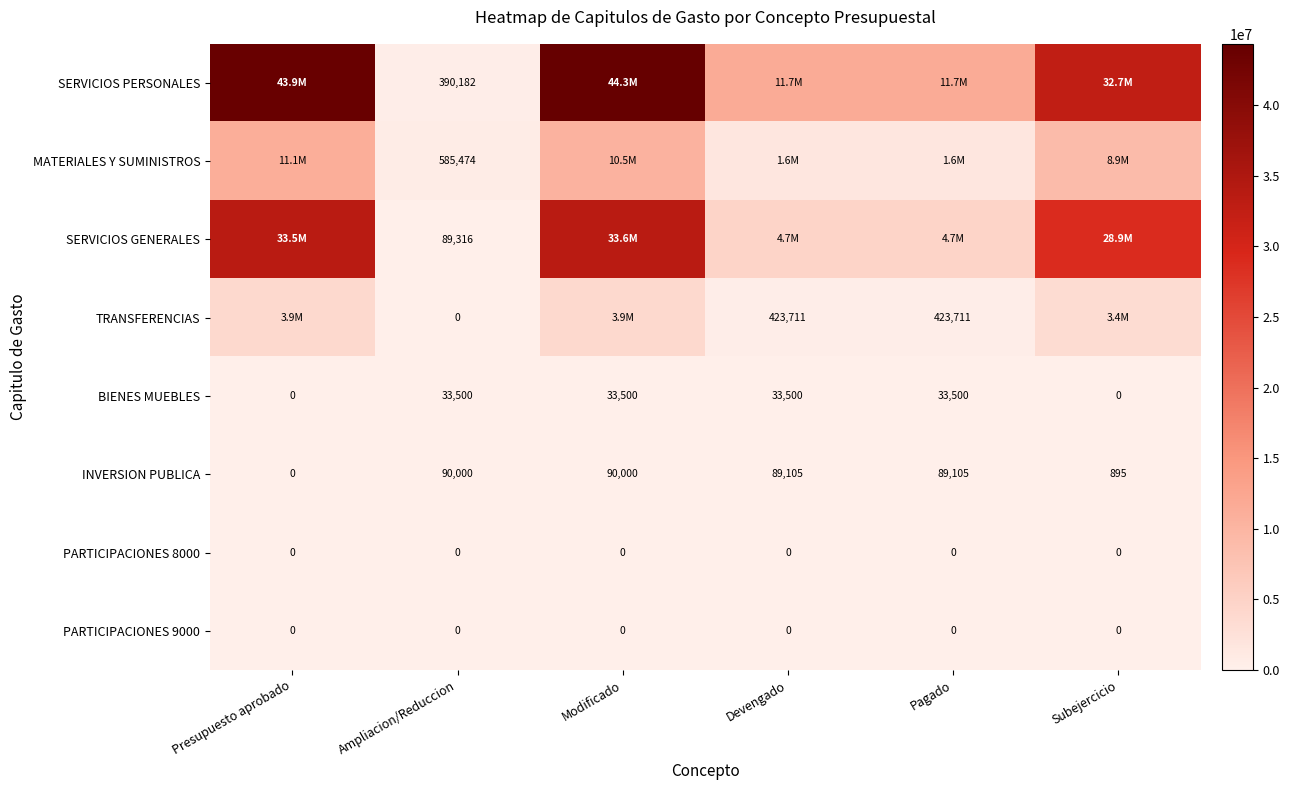

At Modificado, list the series in order from smallest to largest.

PARTICIPACIONES 8000, PARTICIPACIONES 9000, BIENES MUEBLES, INVERSION PUBLICA, TRANSFERENCIAS, MATERIALES Y SUMINISTROS, SERVICIOS GENERALES, SERVICIOS PERSONALES